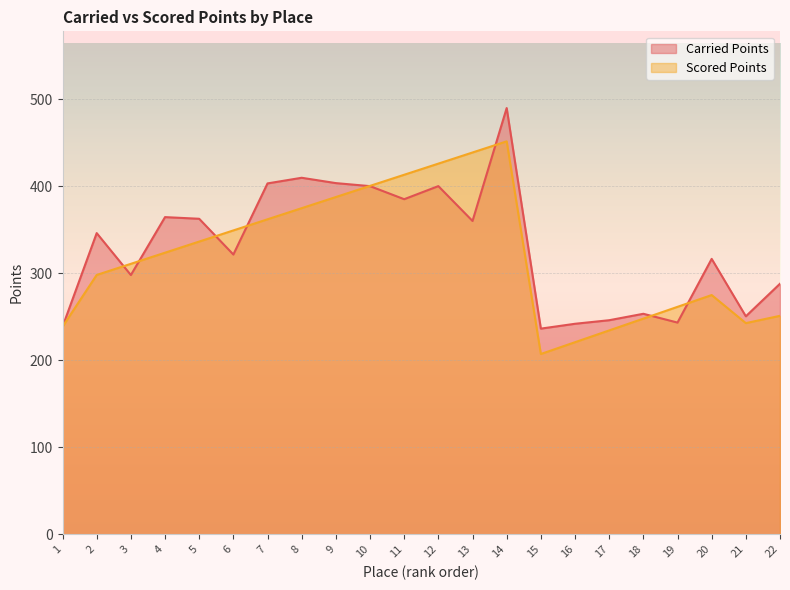

What is the total value across all series at 20?

591.2